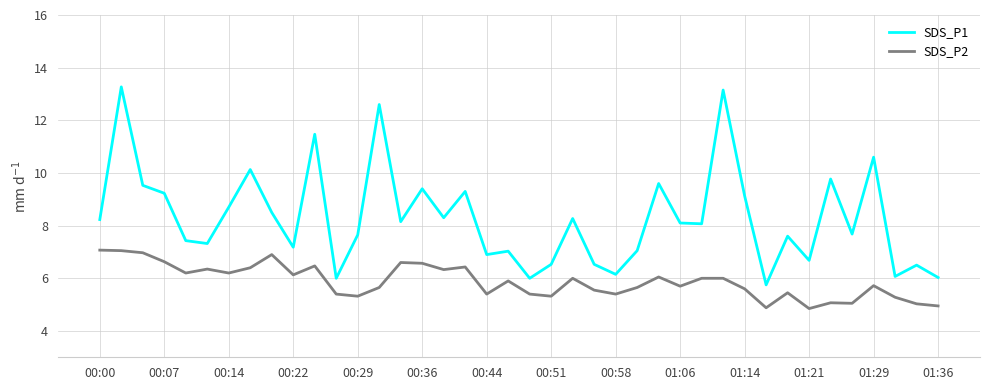

Count the number of categories in the chart.

40